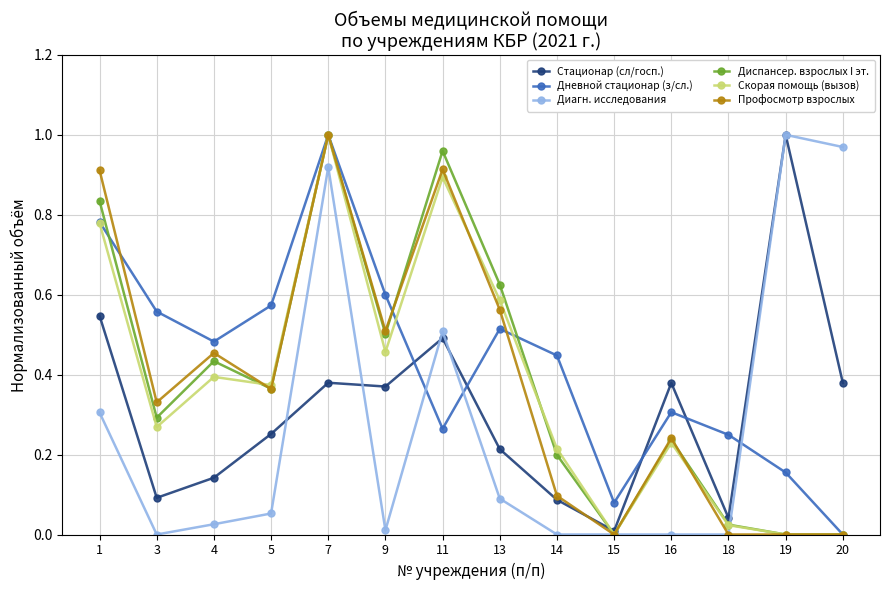

Where is the first local minimum for Диагн. исследования?

3